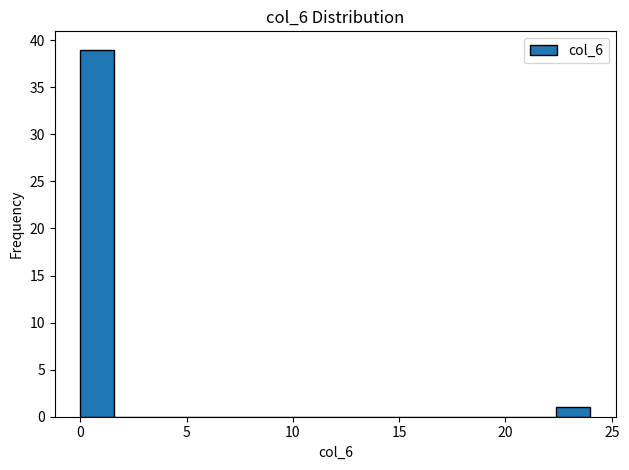

Around what value on the x-axis is the tallest bar? Give the approximate position of its centre, as read against the axis.

1.0